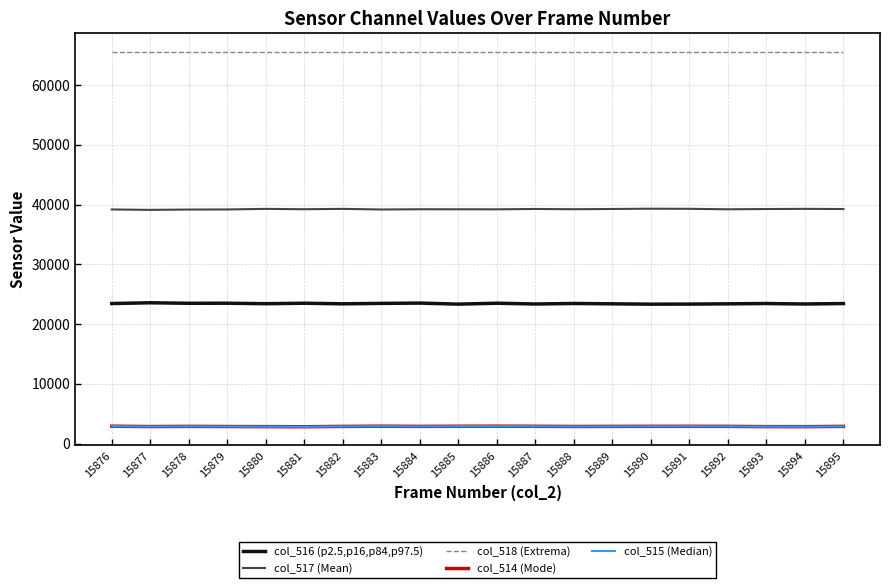

What is the total value across all series at 15892?

133904